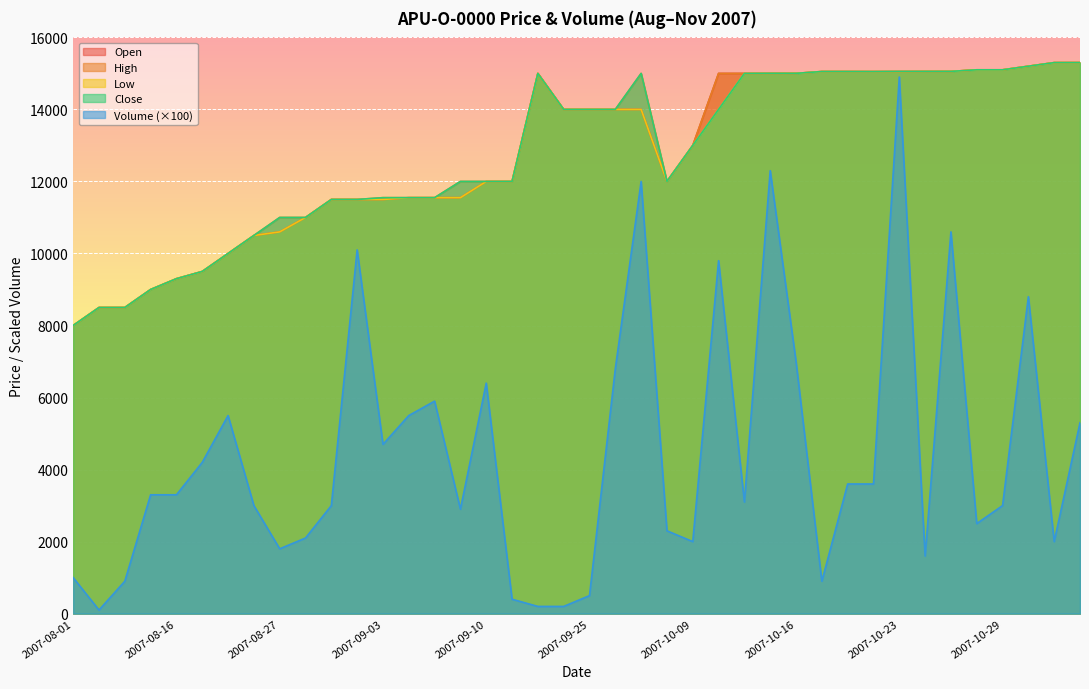

At which category does Volume reach its first local peak?

2007-08-22